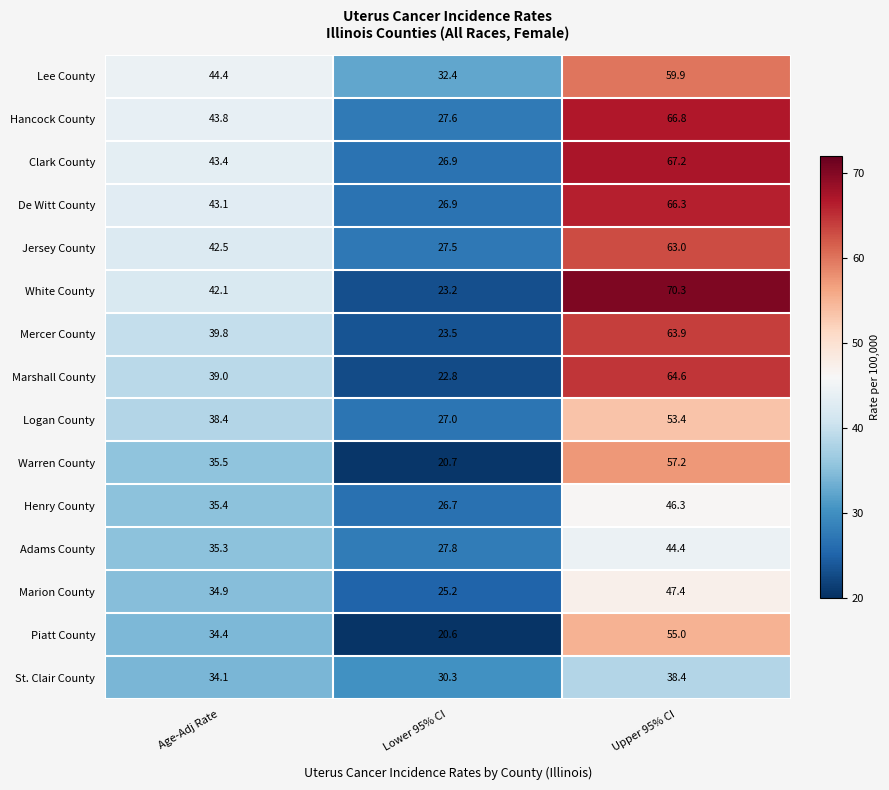

At which category is the sum across all series the highest?

Upper 95% CI